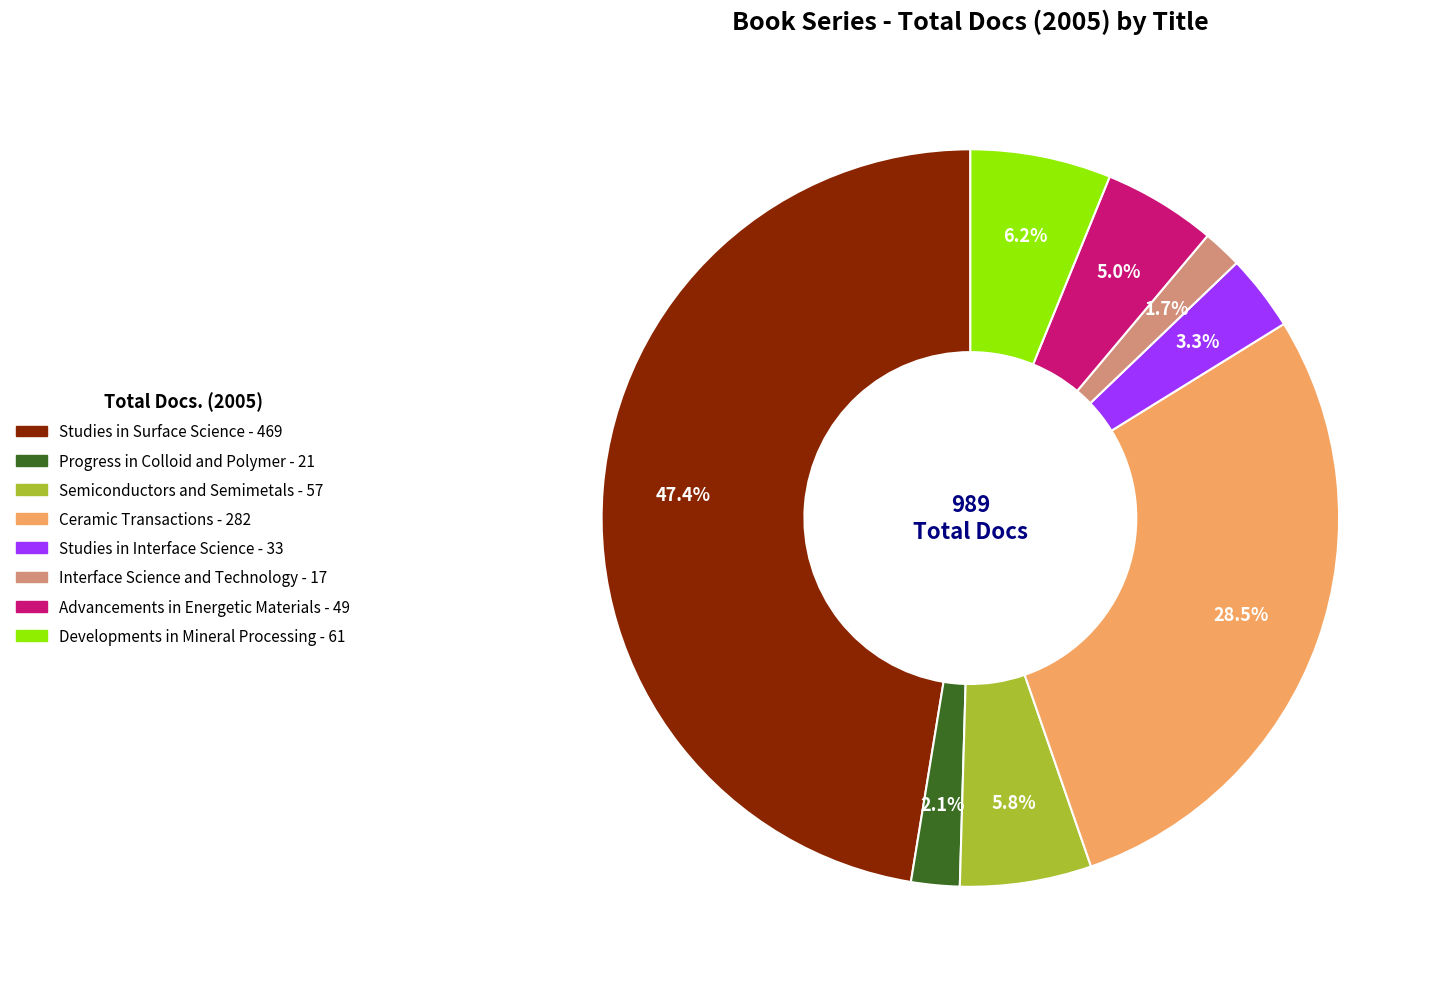

Is there a majority slice in this chart?

No